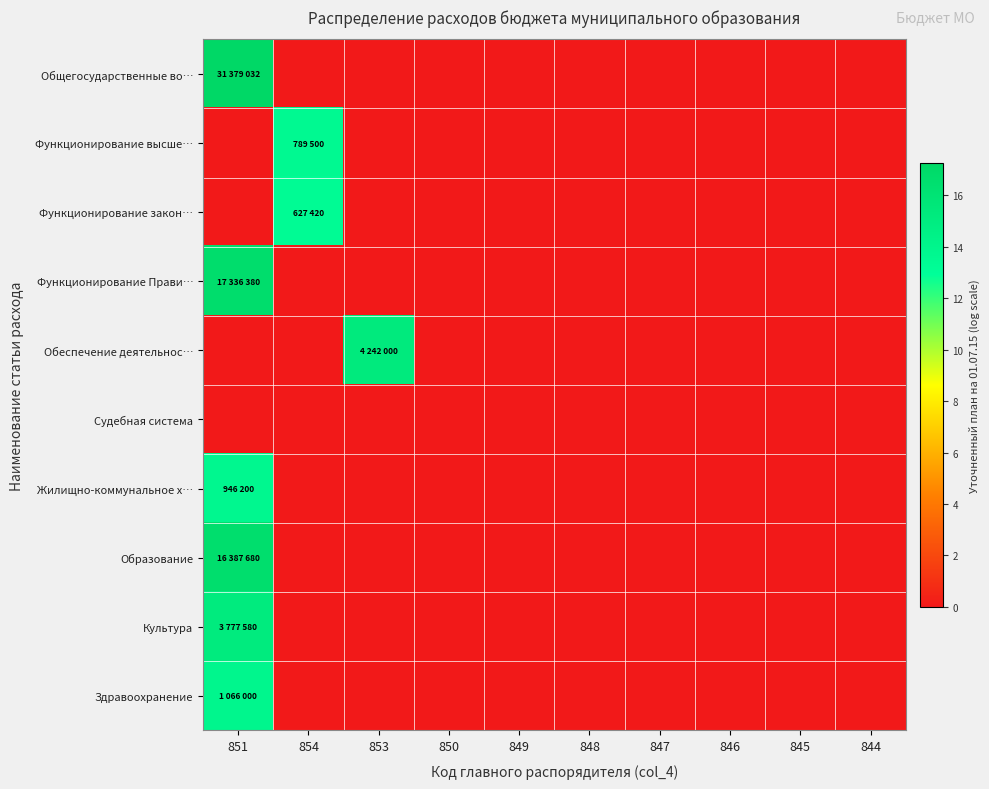

What is the spread (max minus min) of values at 854?

13.6